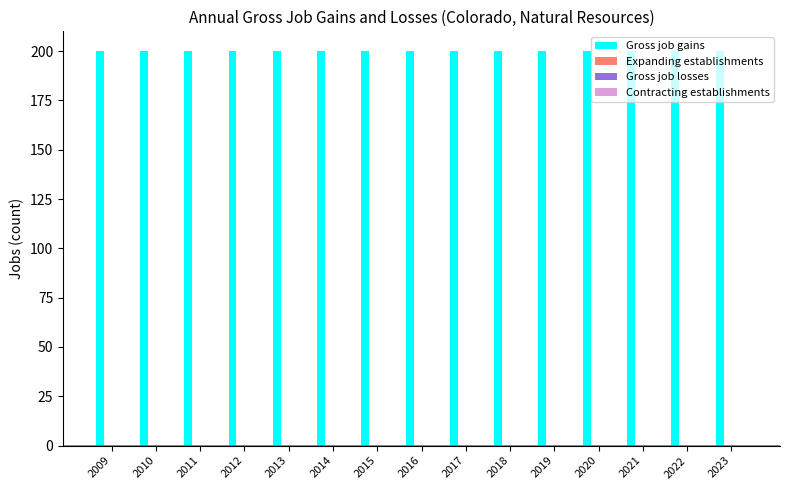

At which label is Gross job losses closest to 0?

2009